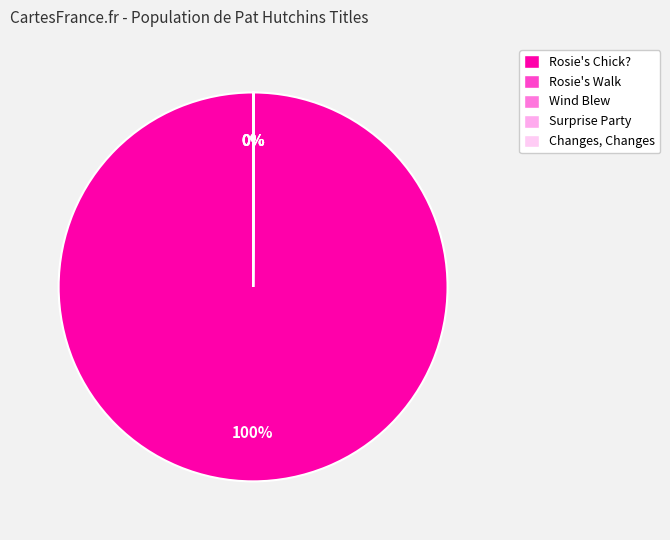

Count the number of slices in the pie.

5